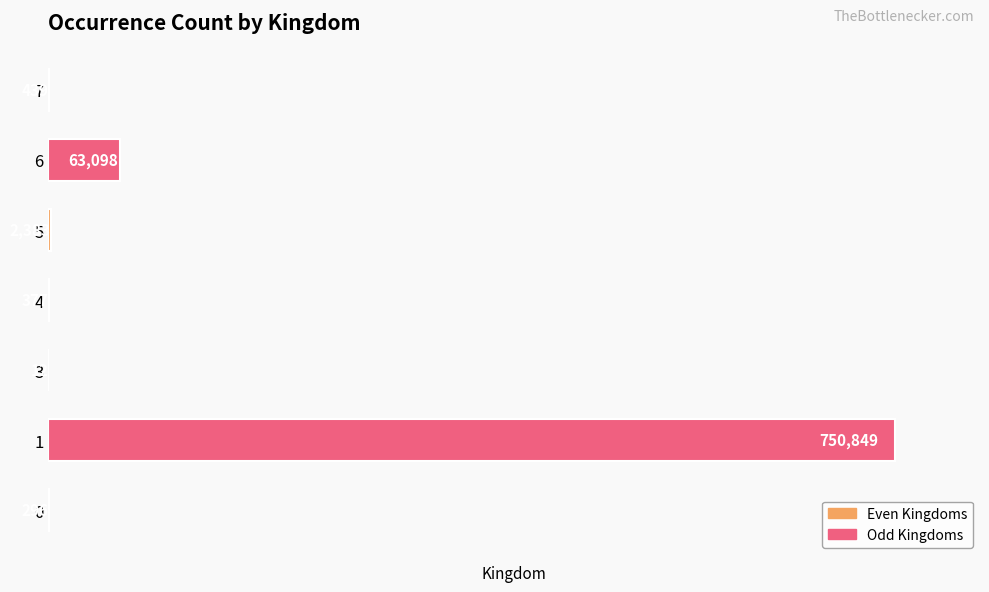

What is the change in value from 4 to 6?

+62721